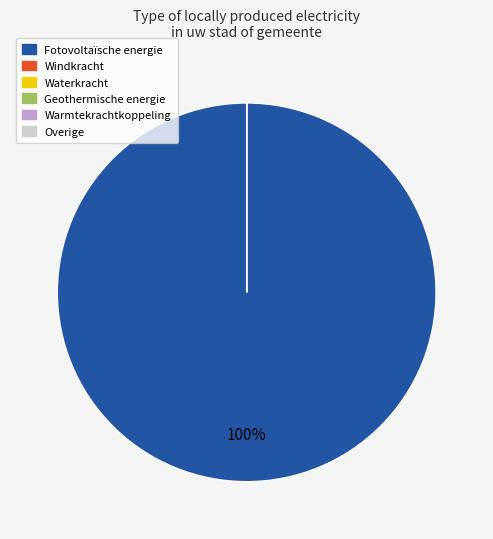

Which slice is the largest?

Fotovoltaïsche energie